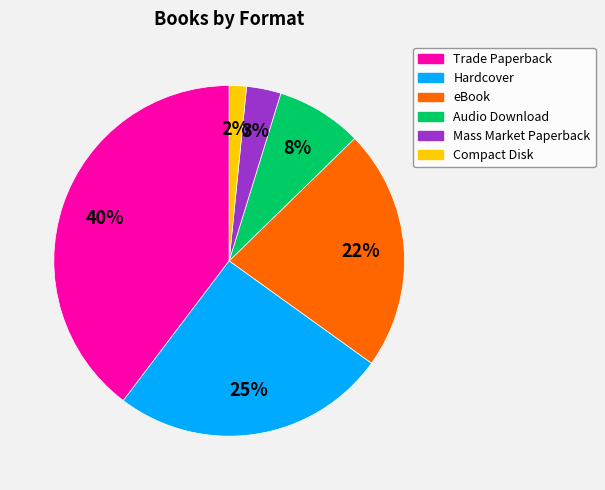

Which slice is the largest?

Trade Paperback